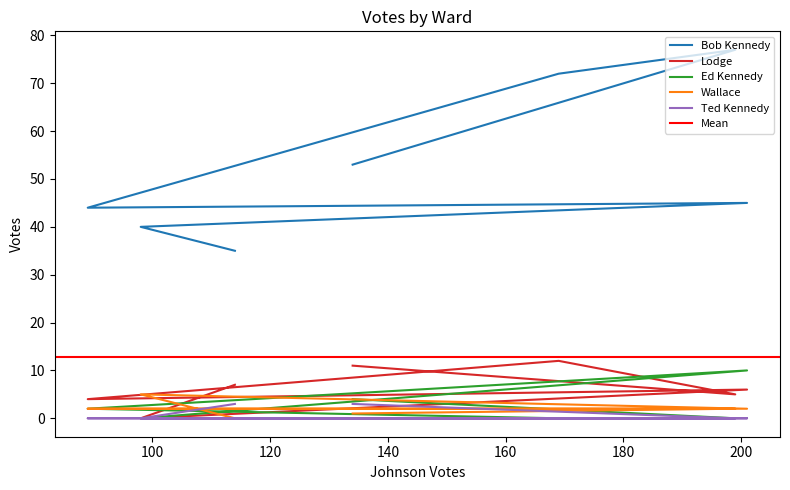

Which has a higher value, Ward 2 or Ward 3?

Ward 2